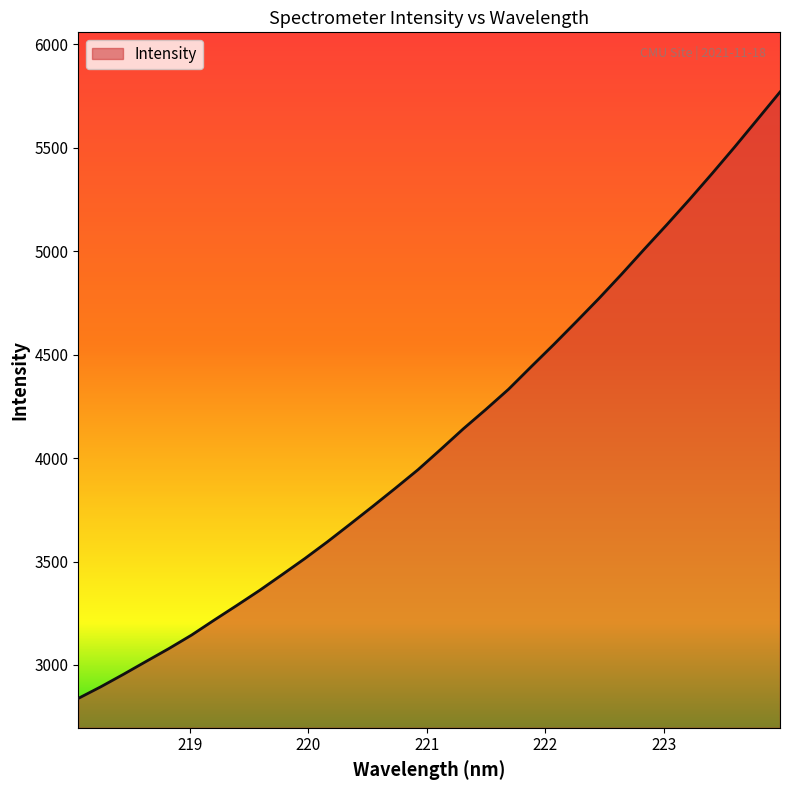

What is the minimum value shown in the chart?

2838.2